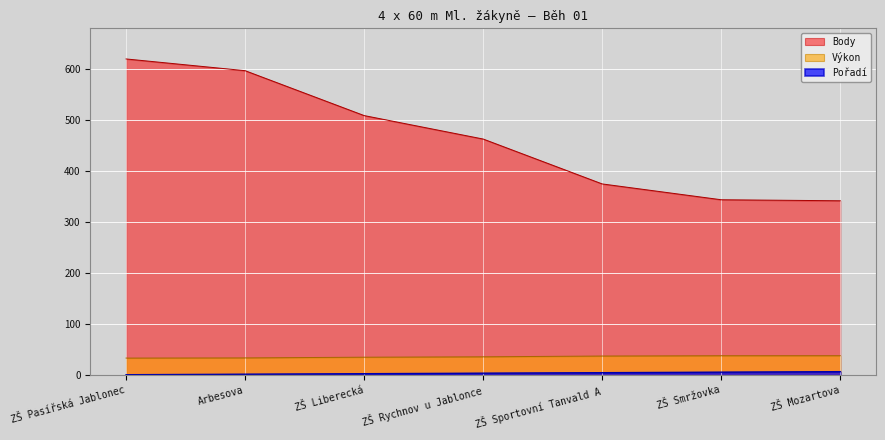

Which category has the lowest value across all series?

ZŠ Pasířská Jablonec